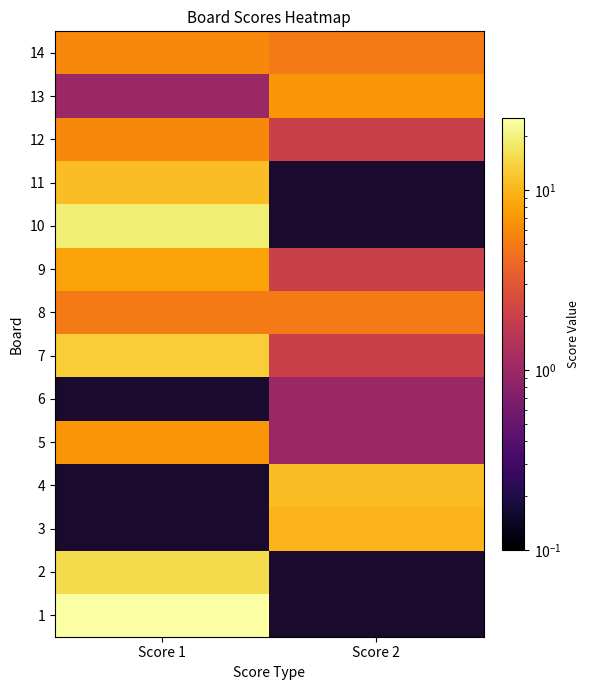

At how many categories does at least one series exceed 20?

1